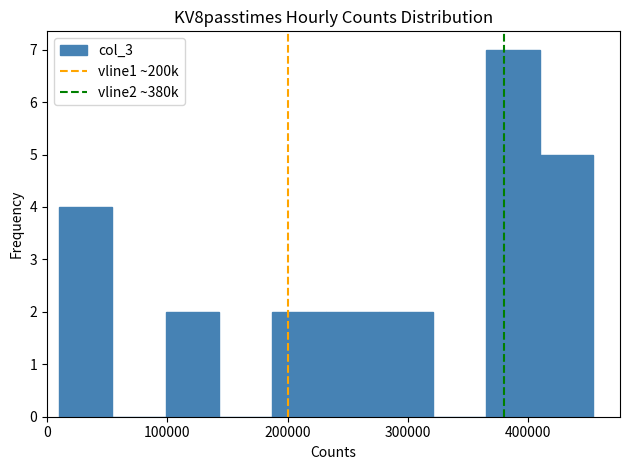

Over which range of the x-axis is the bar tallest?

370000 to 410000